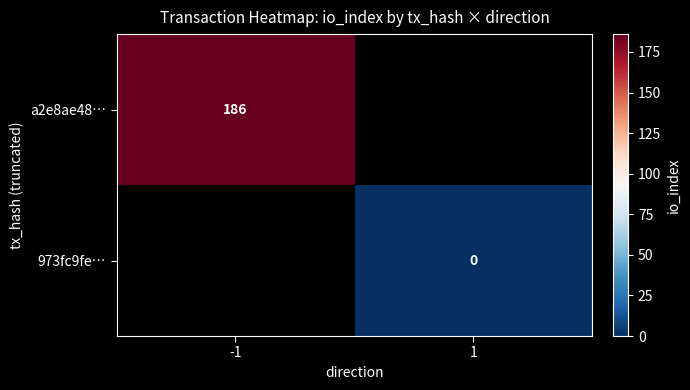

How many categories are shown in the chart?

2